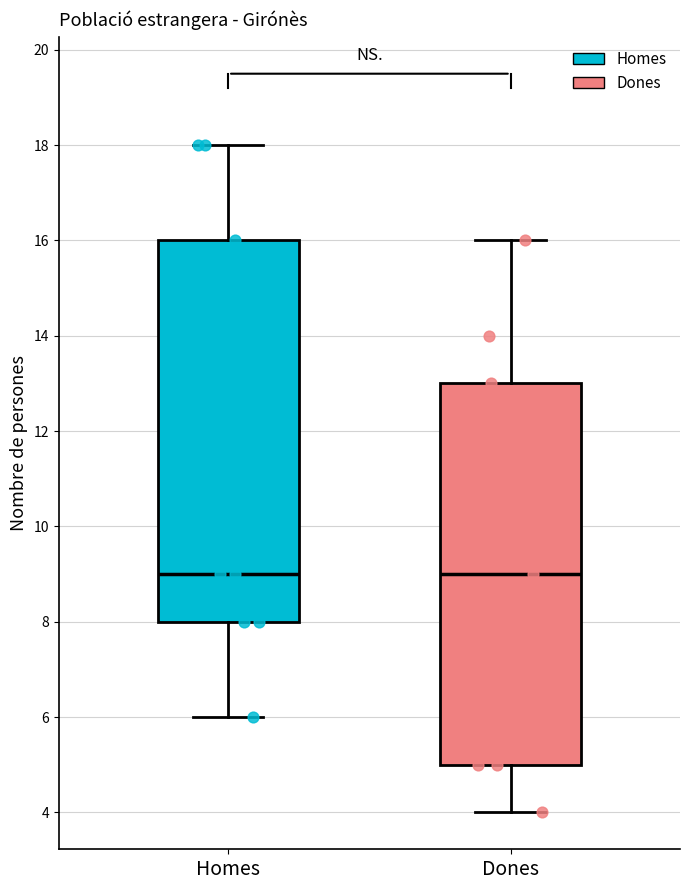

Reading left to right, transcribe this box plot: for each box, give where its median line is, the range the box spans, and where its two whiskers end, as read against the y-axis. The values are not printed on the chart, so give them approximately, as read against the axis.

Homes: median 9, box 8 to 16, whiskers 6 to 18
Dones: median 9, box 5 to 13, whiskers 4 to 16